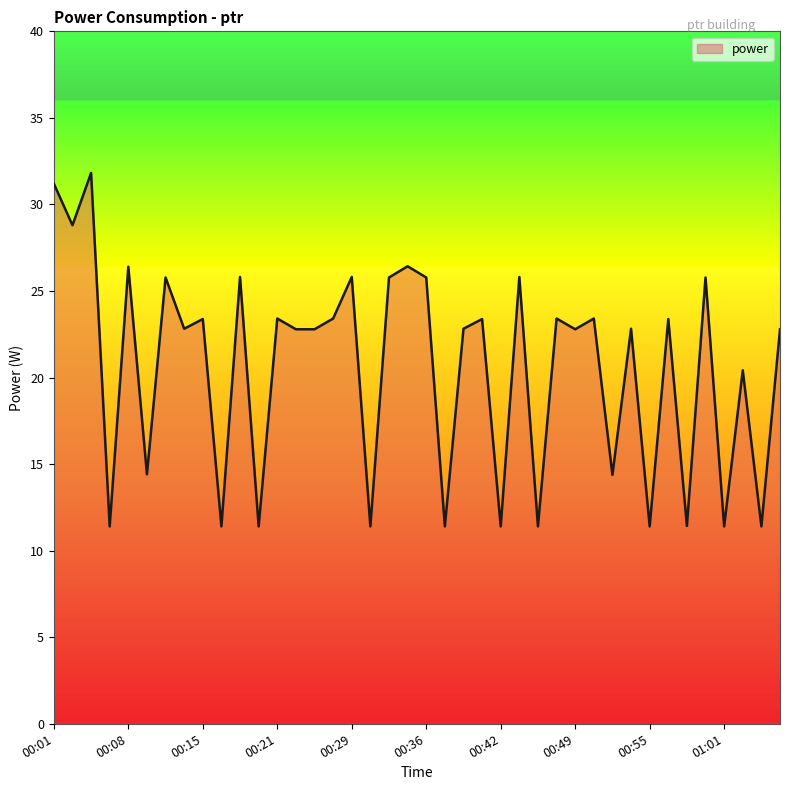

What is the difference between the maximum and minimum values?

20.4